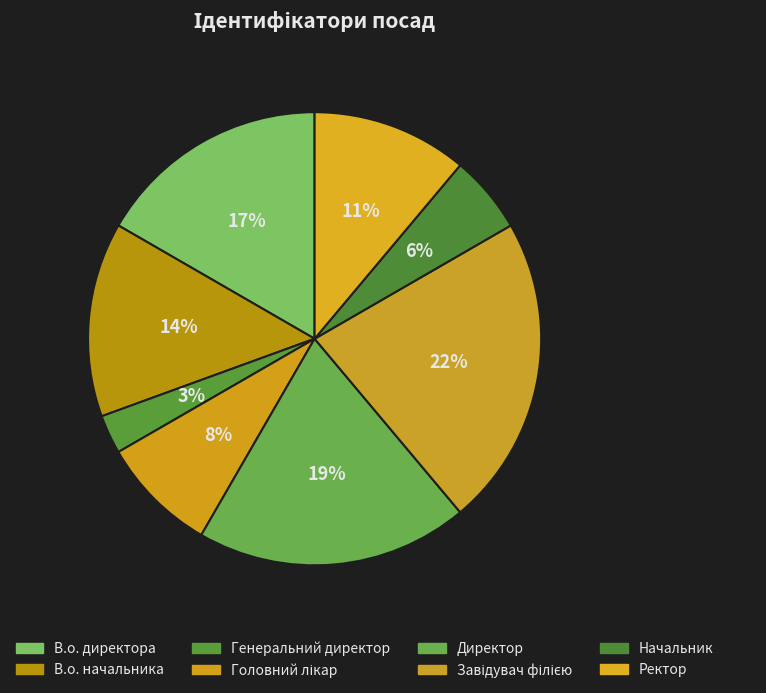

Is there a majority slice in this chart?

No